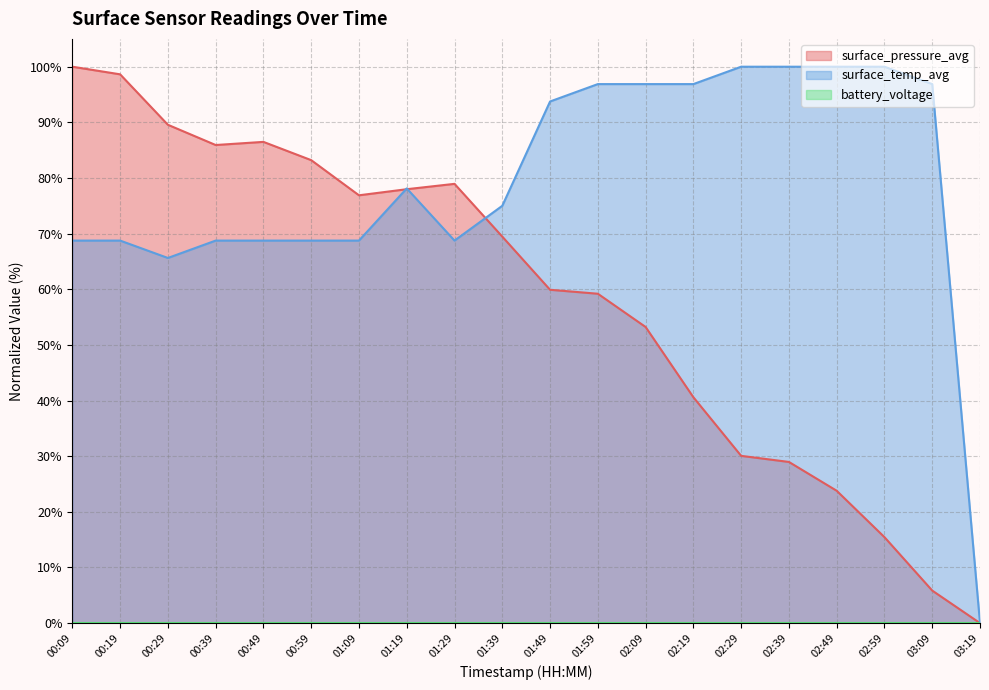

At how many categories does at least one series exceed 21?

19